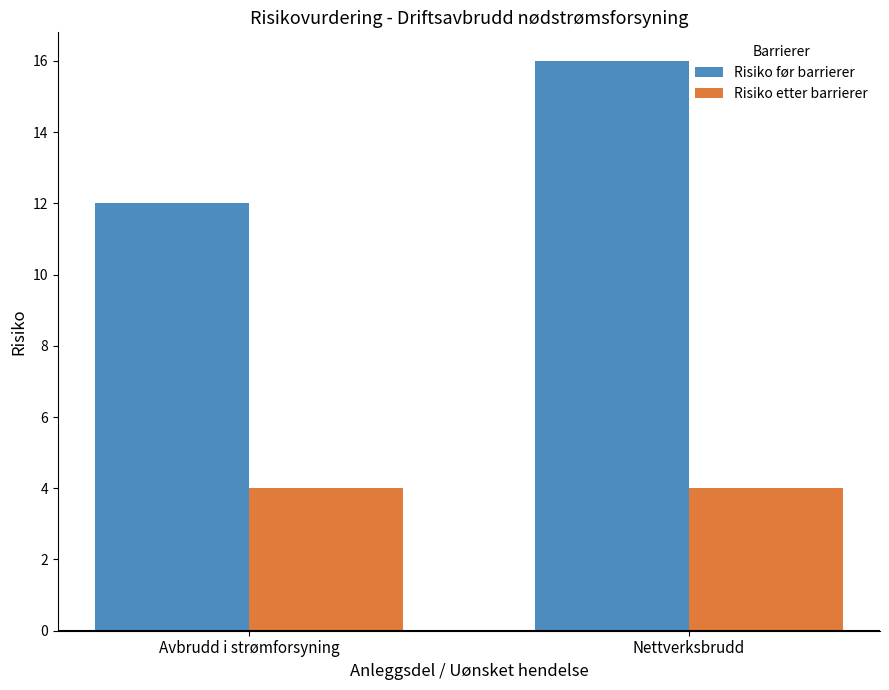

At which category is the sum across all series the highest?

Nettverksbrudd